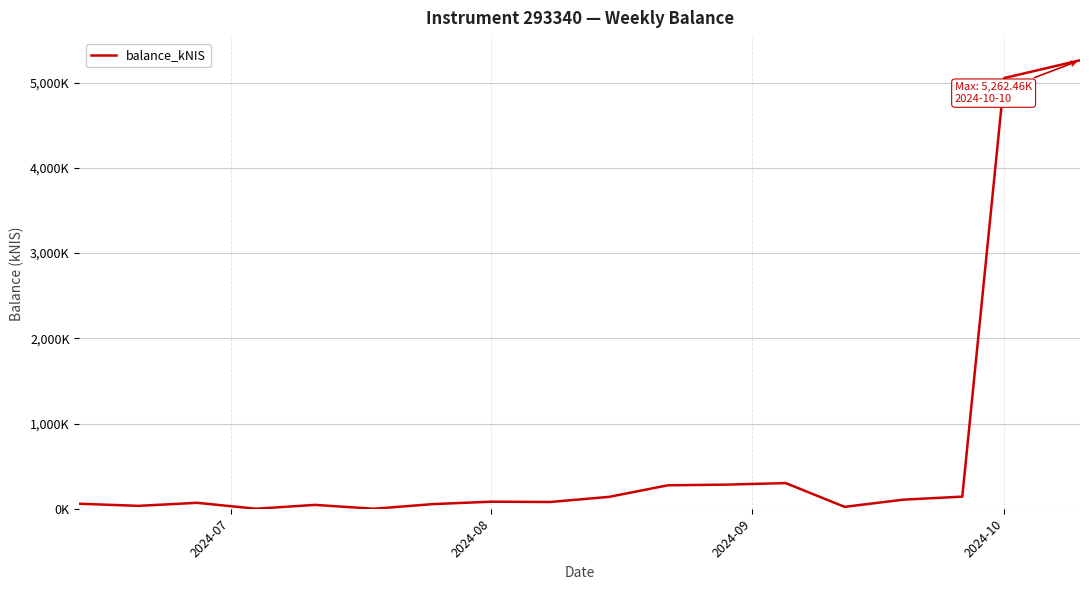

Does the chart have visible grid lines?

Yes